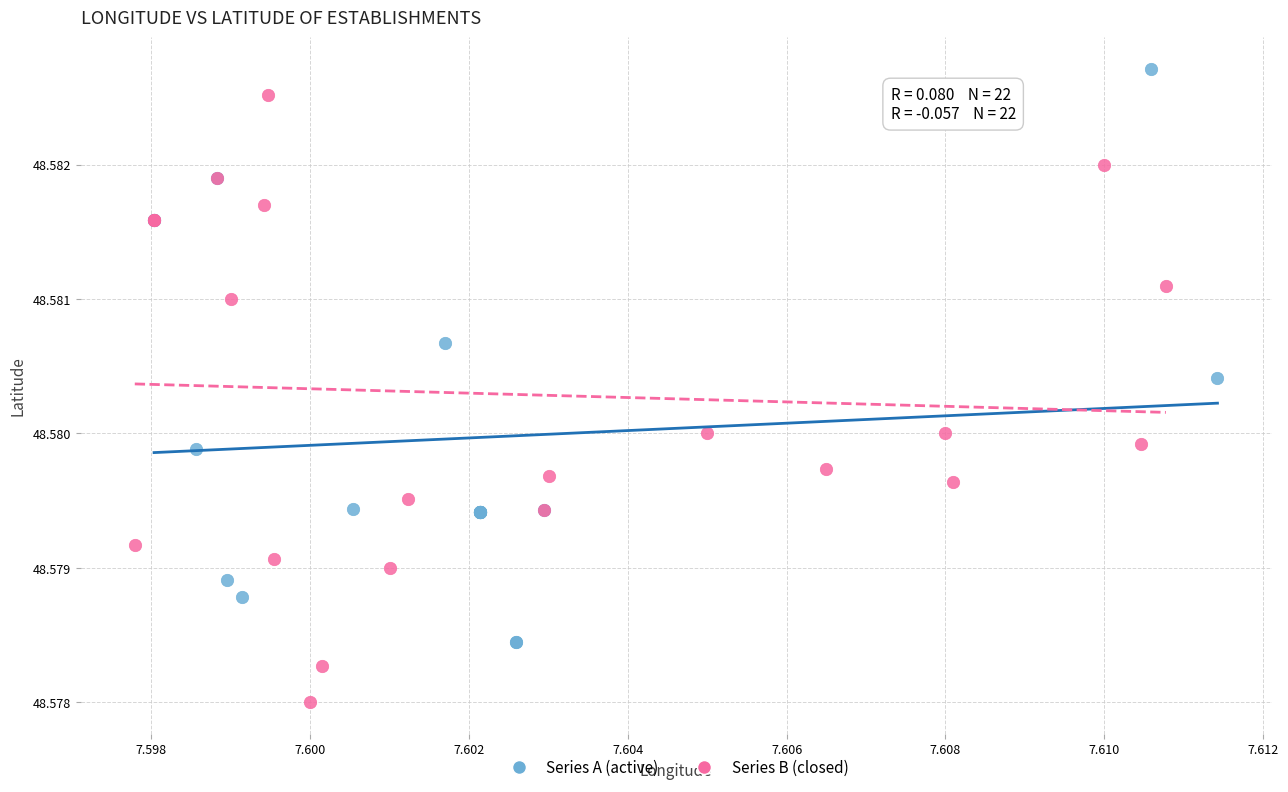

Which series contains the lowest Y value?

Series B (closed)